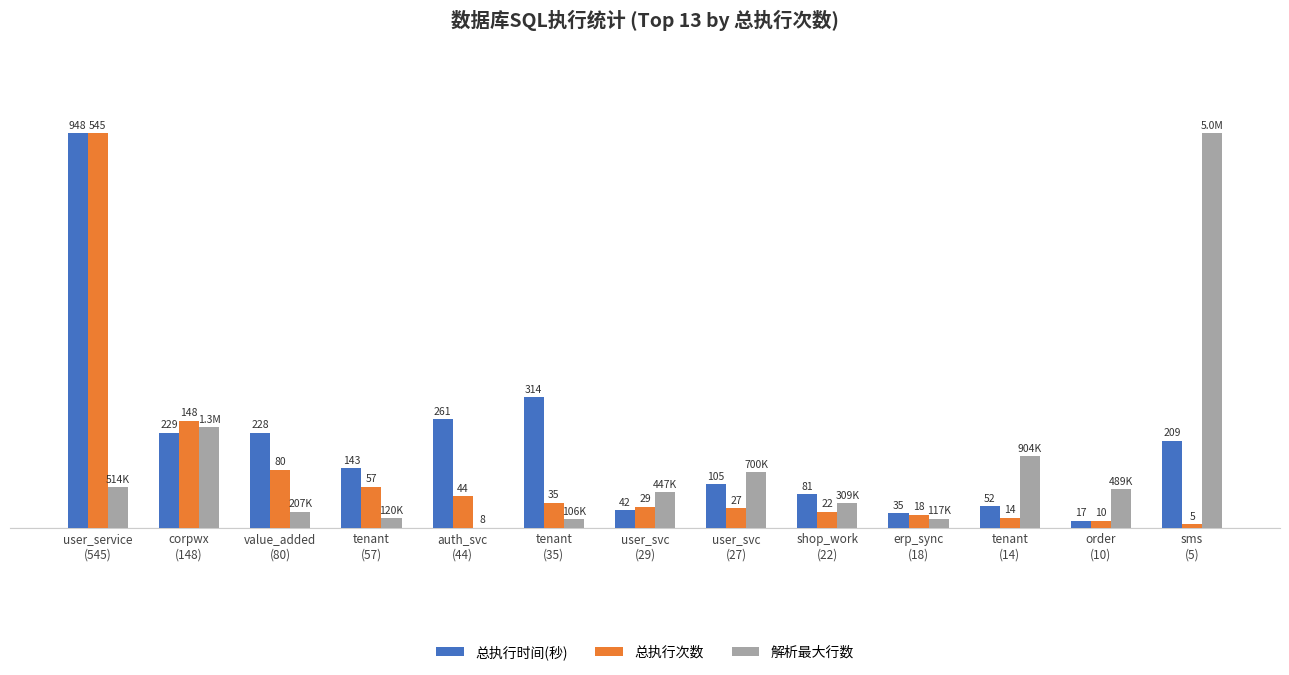

What are all the series names shown in the legend?

总执行时间(秒), 总执行次数, 解析最大行数